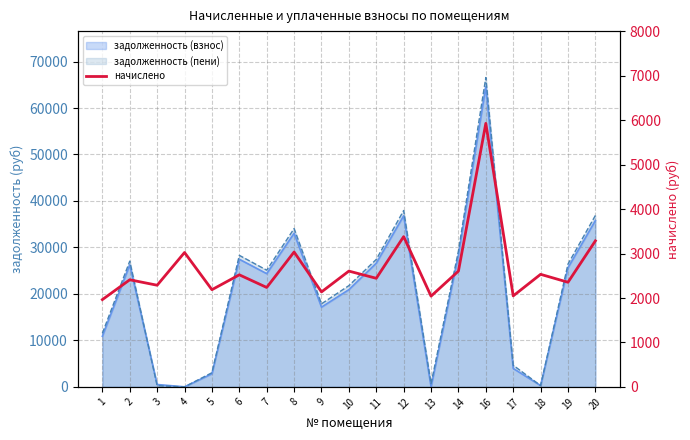

True or false: the data has more than 0 interior local peaks.

True